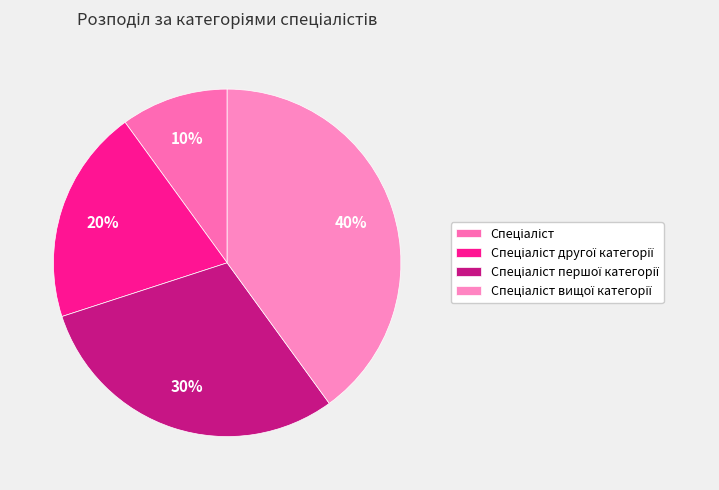

What percentage is the Спеціаліст першої категорії slice, to the nearest percent?

30%